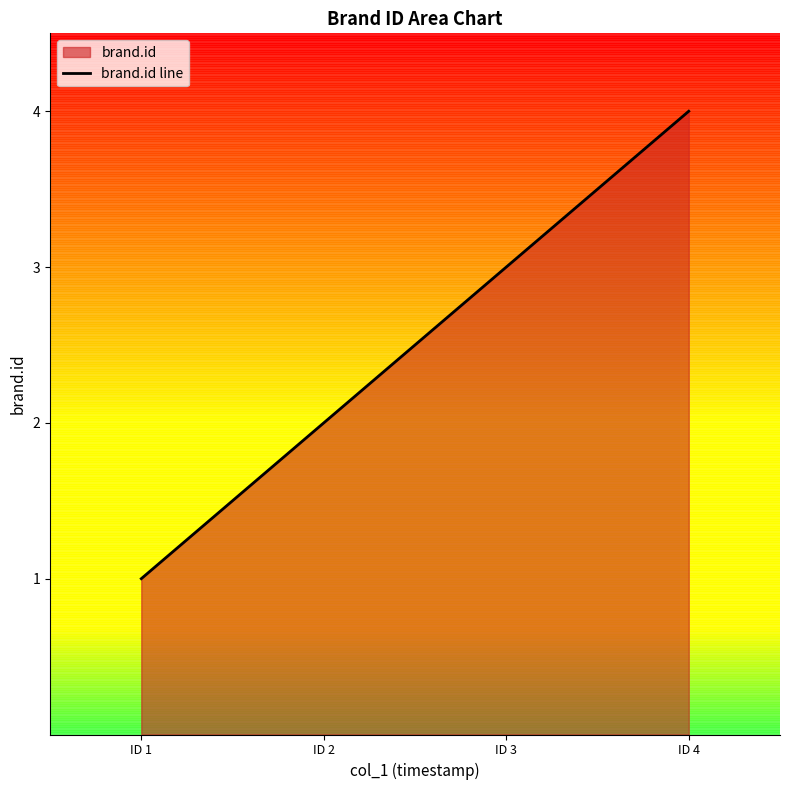

What is the value of the 1st point from the left?

1